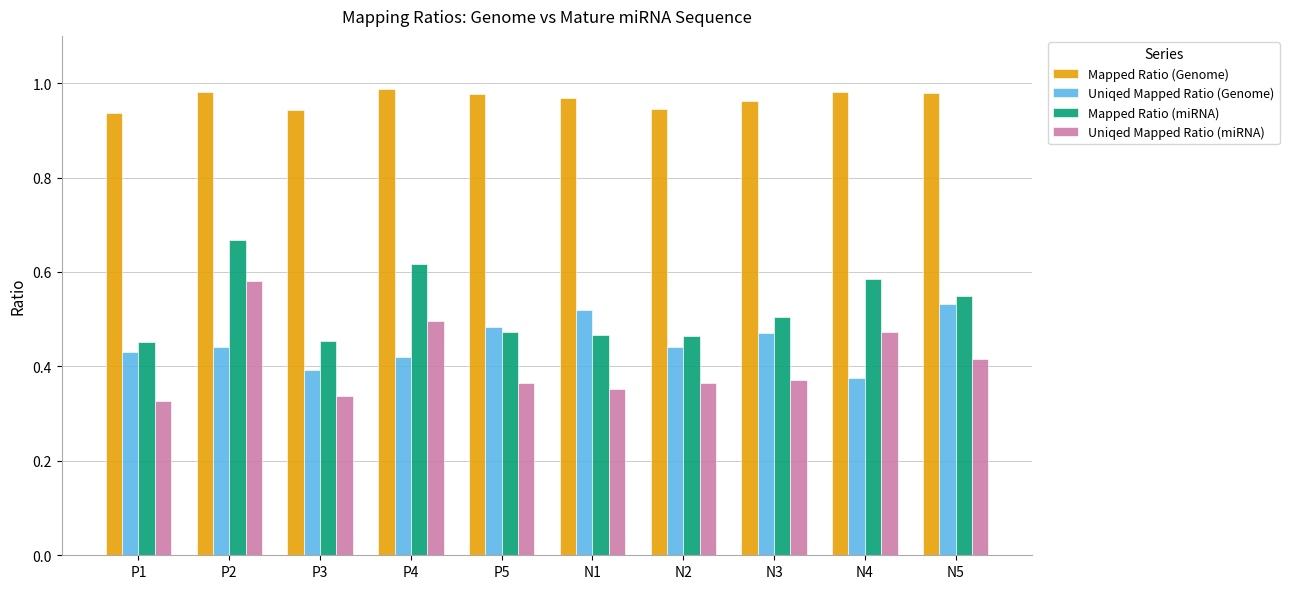

Is it true that Mapped Ratio (miRNA) equals 0.8 at N4?

False